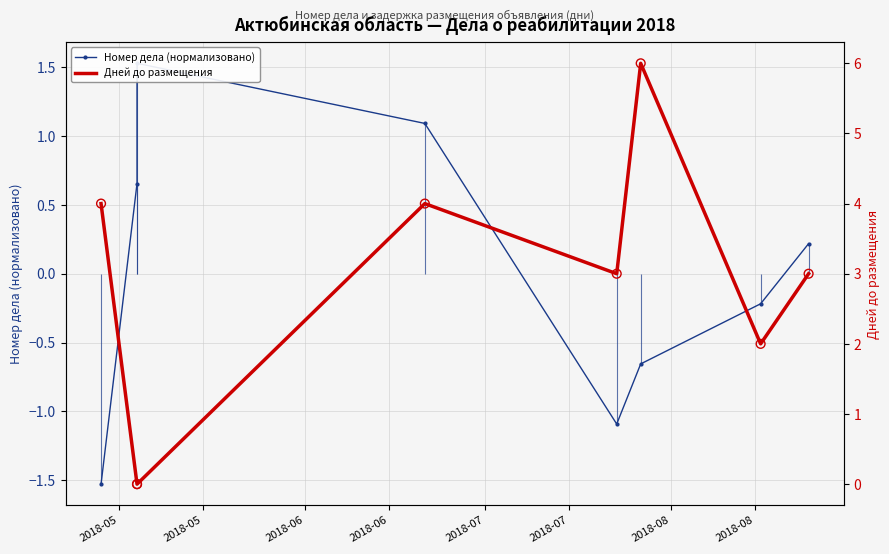

What are all the series names shown in the legend?

Номер дела (нормализовано), Дней до размещения